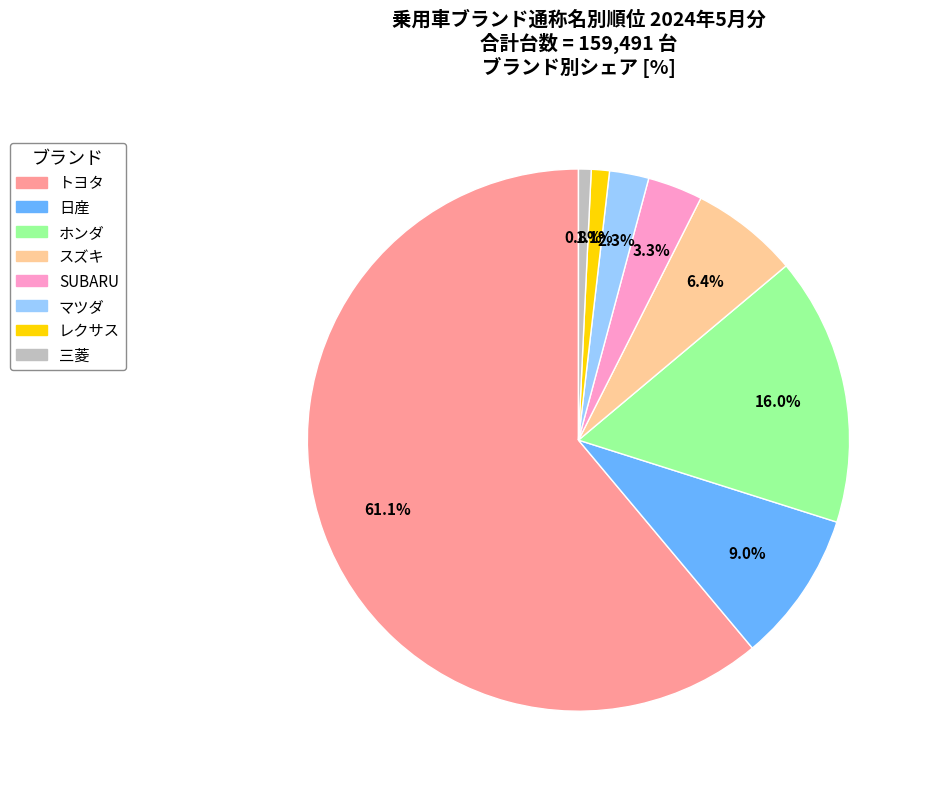

How many segments does this pie chart have?

8